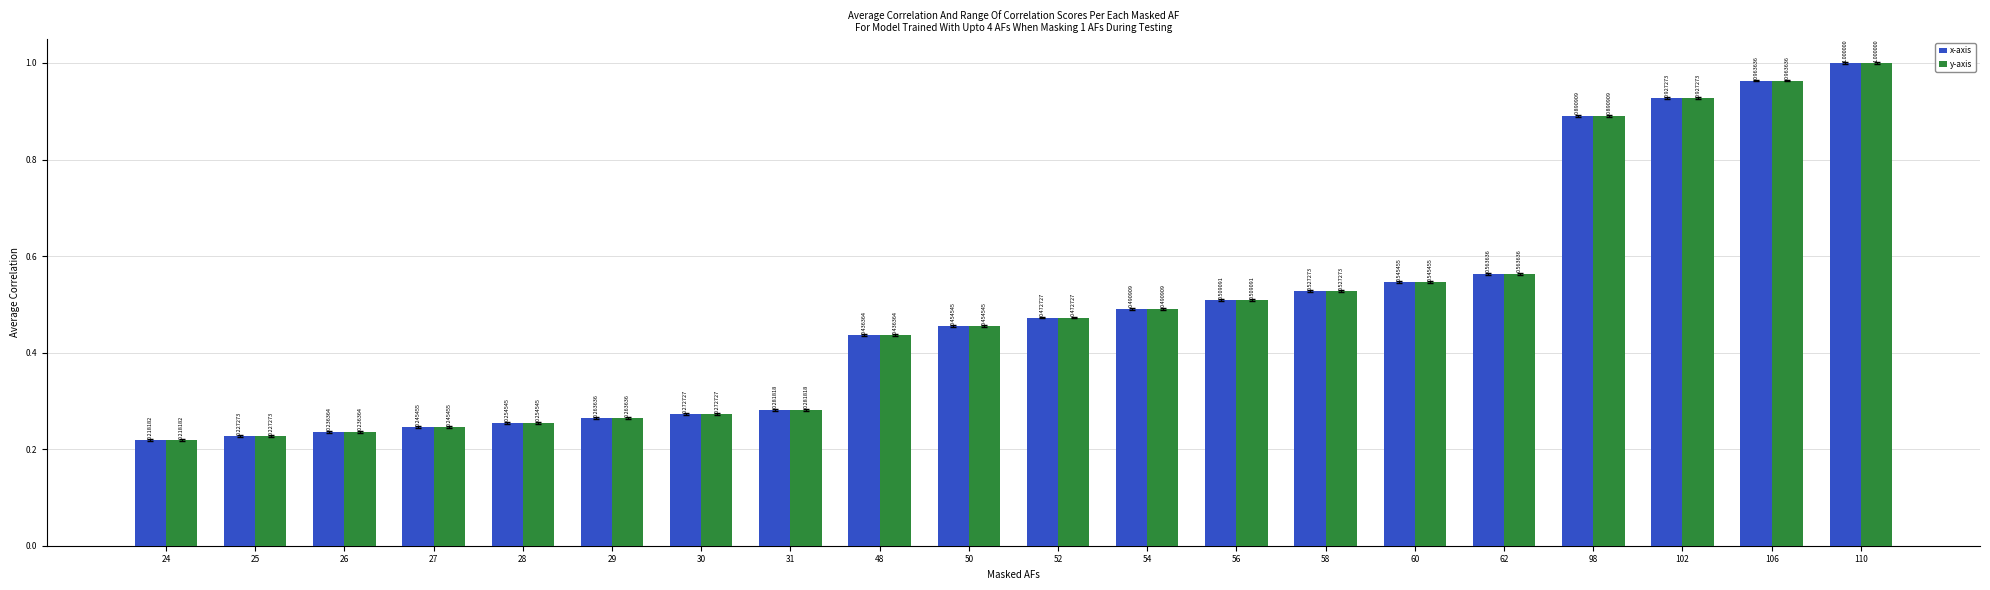

What is the sum of all x-axis values?

9.8